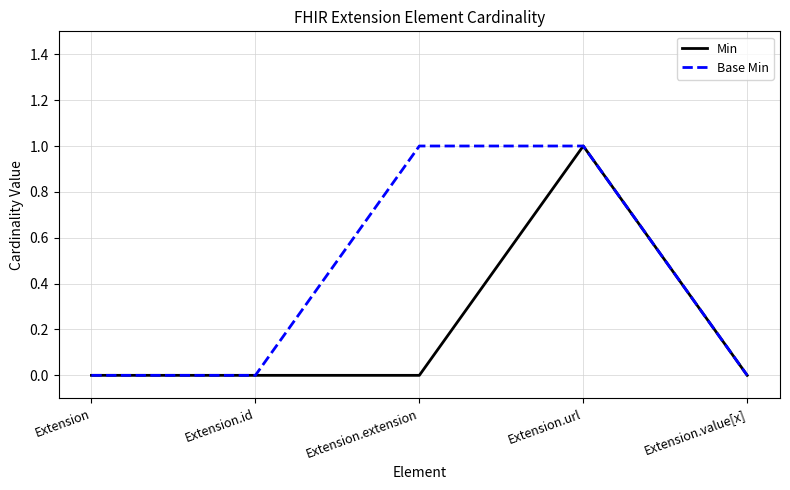

Between Extension.id and Extension.extension, which series saw the biggest shift?

Base Min